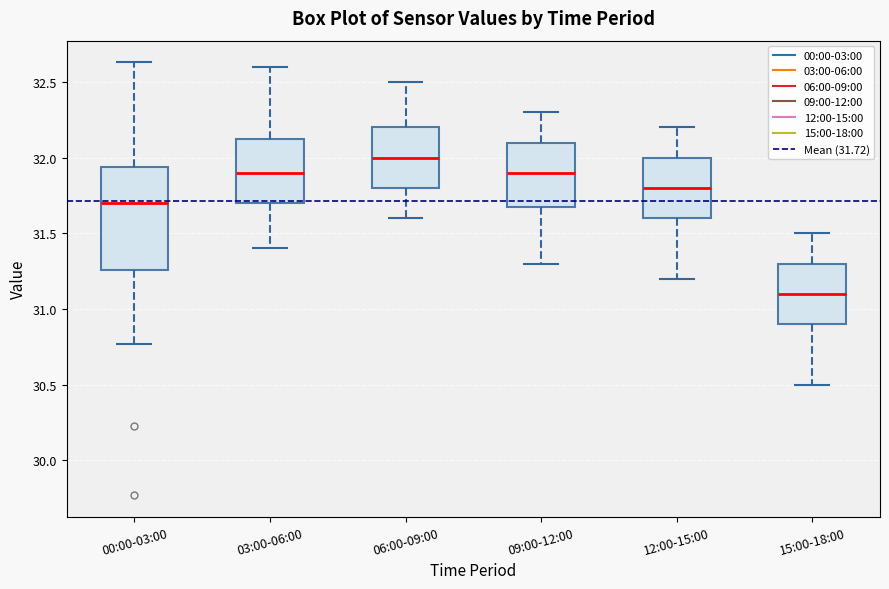

Which box has the lowest median line?

15:00-18:00